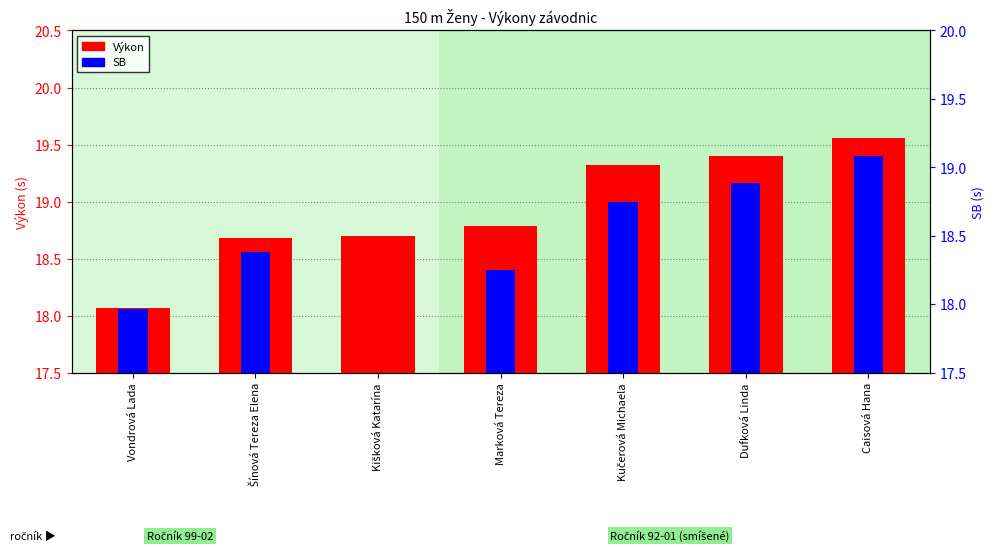

Is the value of Výkon at Vondrová Lada greater than the value of SB at Caisová Hana?

No